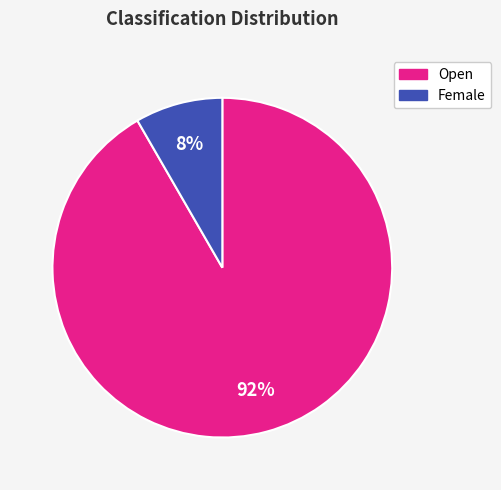

True or false: Female accounts for 1% of the total.

False